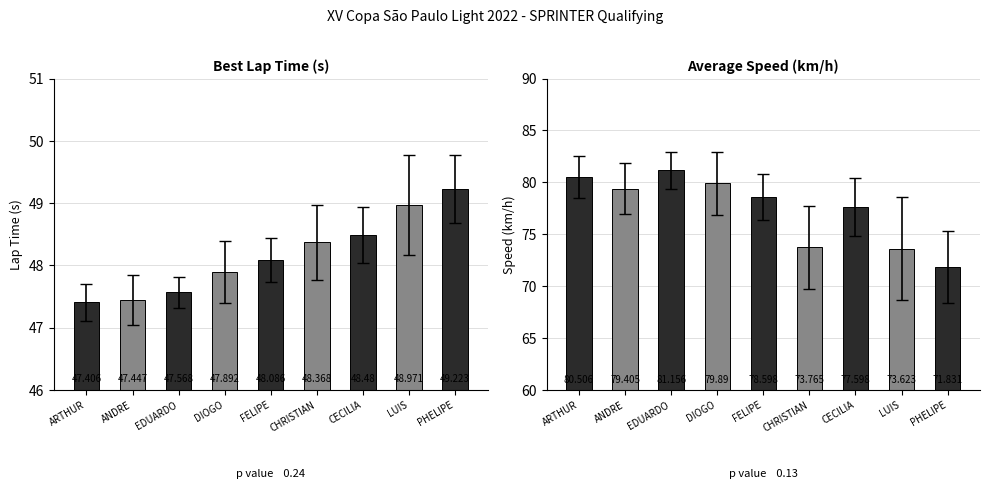

What is the difference between the second highest and minimum values in the Best Lap time series?

1.6